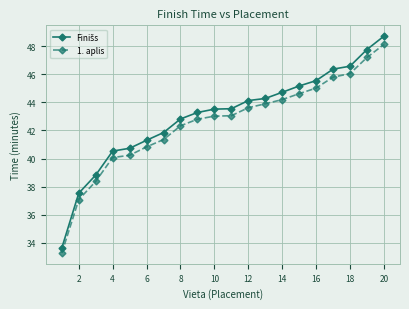

What is the average value of the 1. aplis series?

42.5